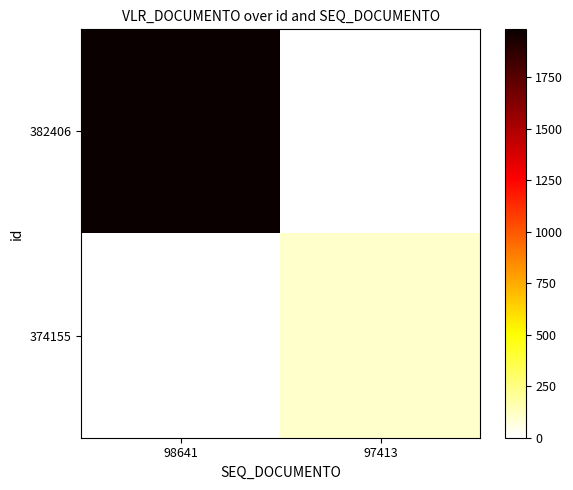

Reading right to left, what are all the values shown in this chart?

382406: 97413=0.0	98641=1983.7
374155: 97413=105.0	98641=0.0